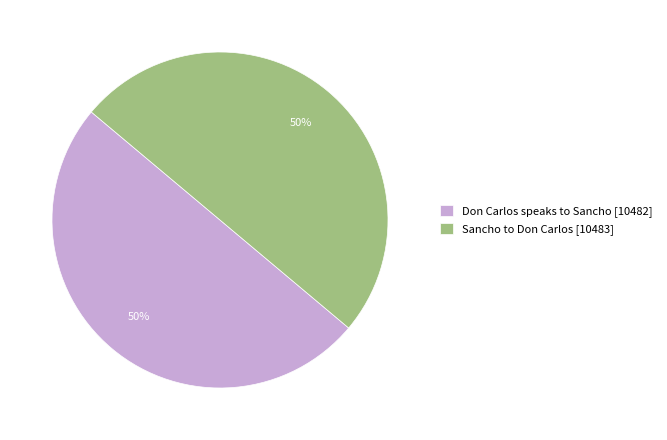

To the nearest percent, what is the average slice percentage?

50%